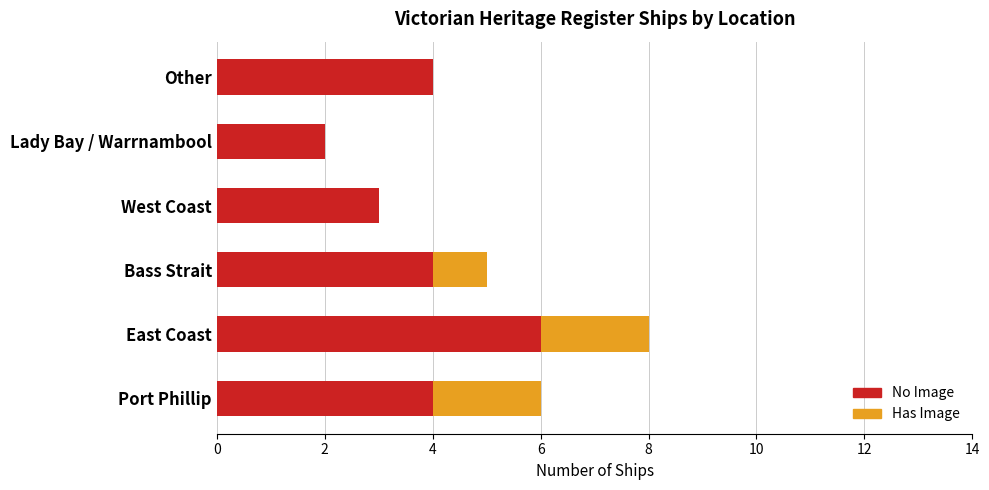

True or false: No Image has a value of 4 at Bass Strait.

True